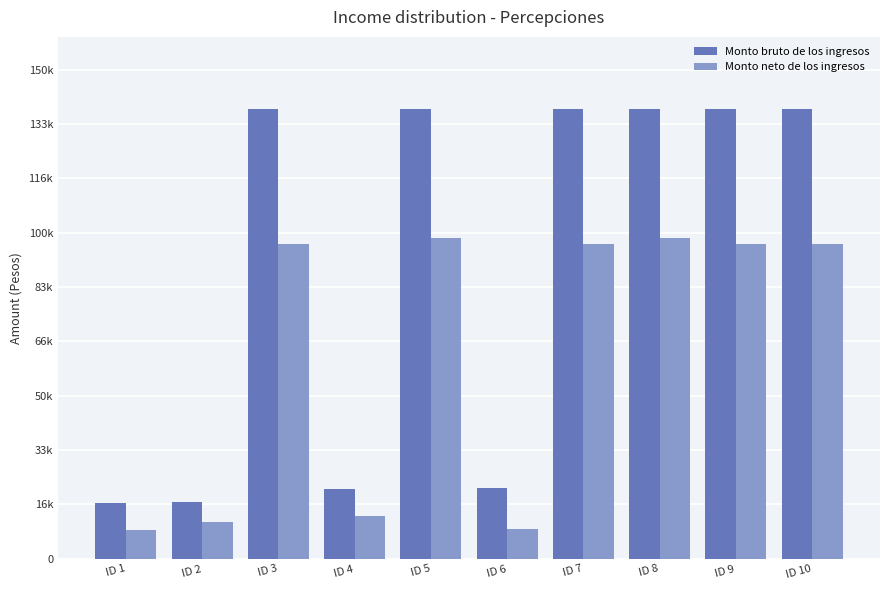

What is the spread (max minus min) of values at ID 1?

8276.6